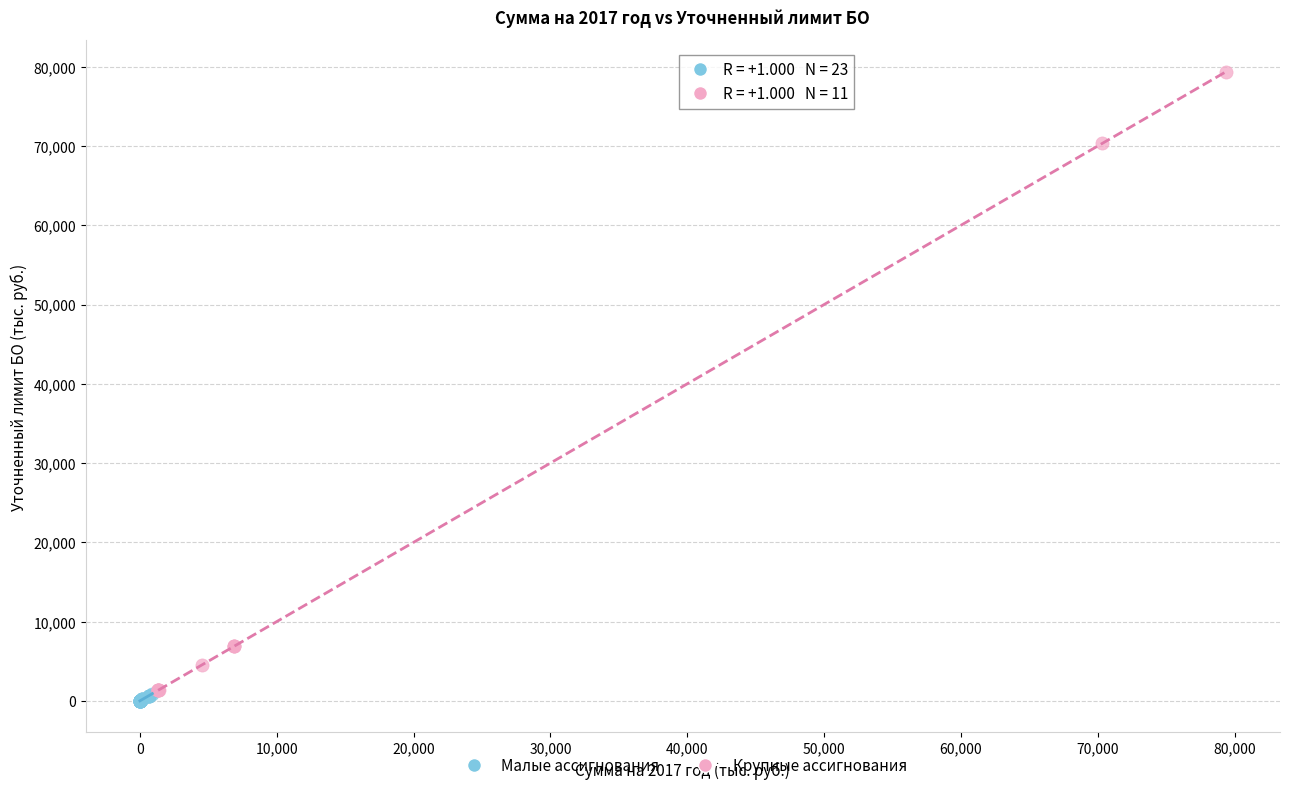

Which series has the widest spread of Y values?

Крупные ассигнования